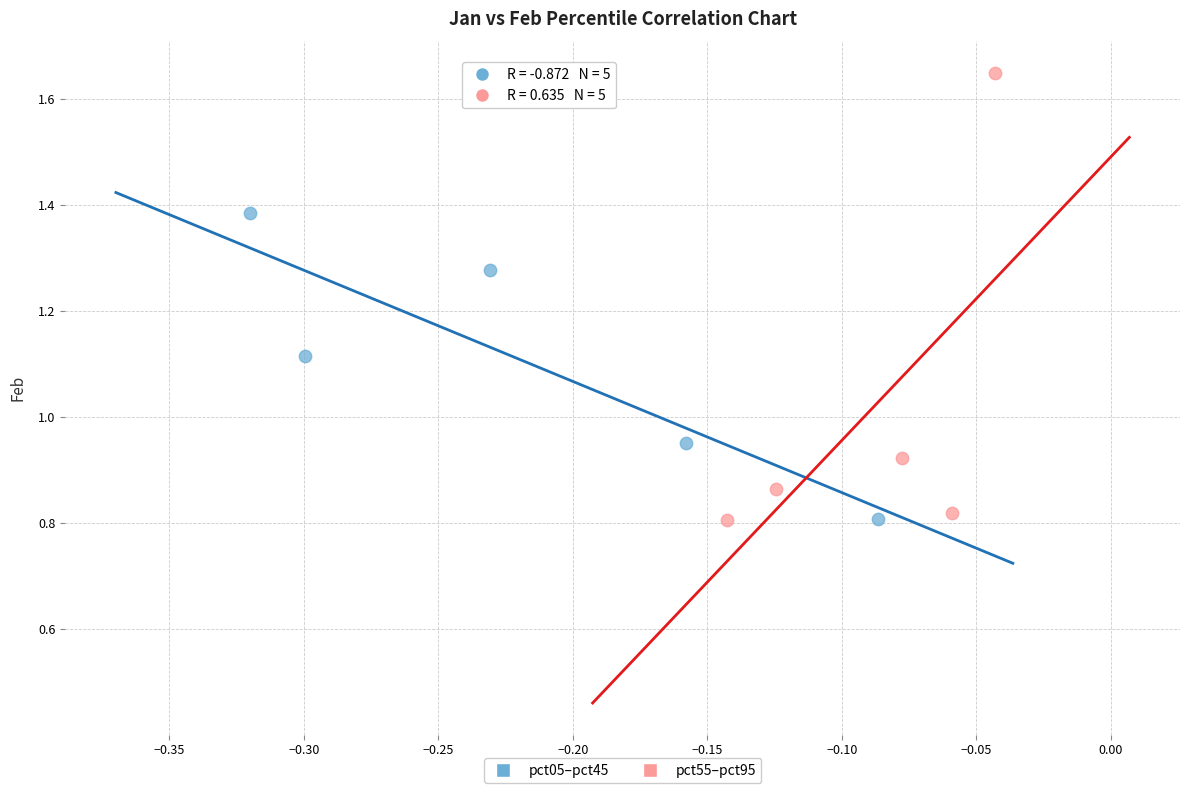

Which series has the widest spread of Y values?

pct55–pct95